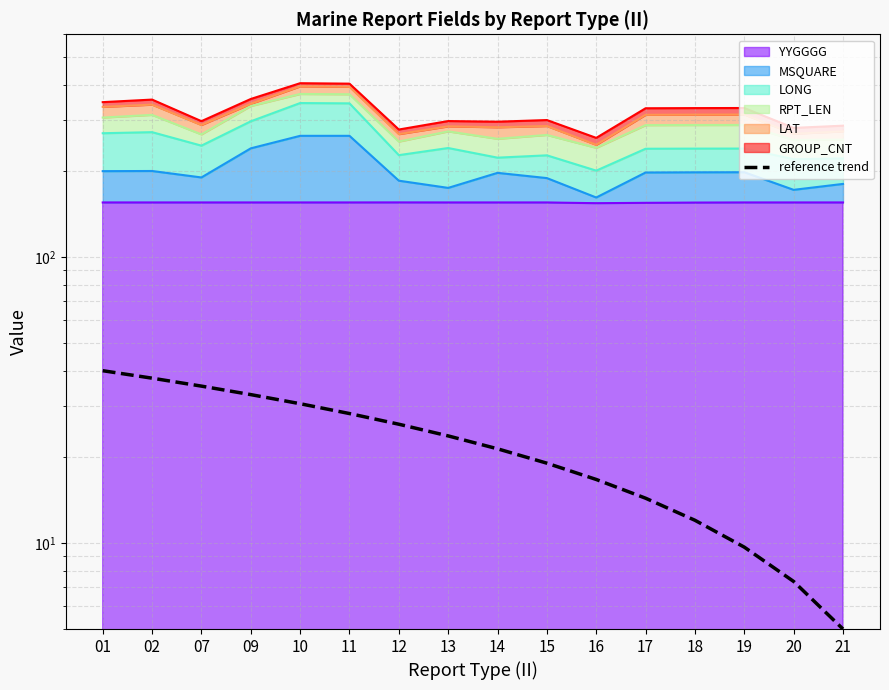

Reading left to right, extract all data points from this chart.

40.0	37.7	35.3	33.0	30.7	28.3	26.0	23.7	21.3	19.0	16.7	14.3	12.0	9.7	7.3	5.0